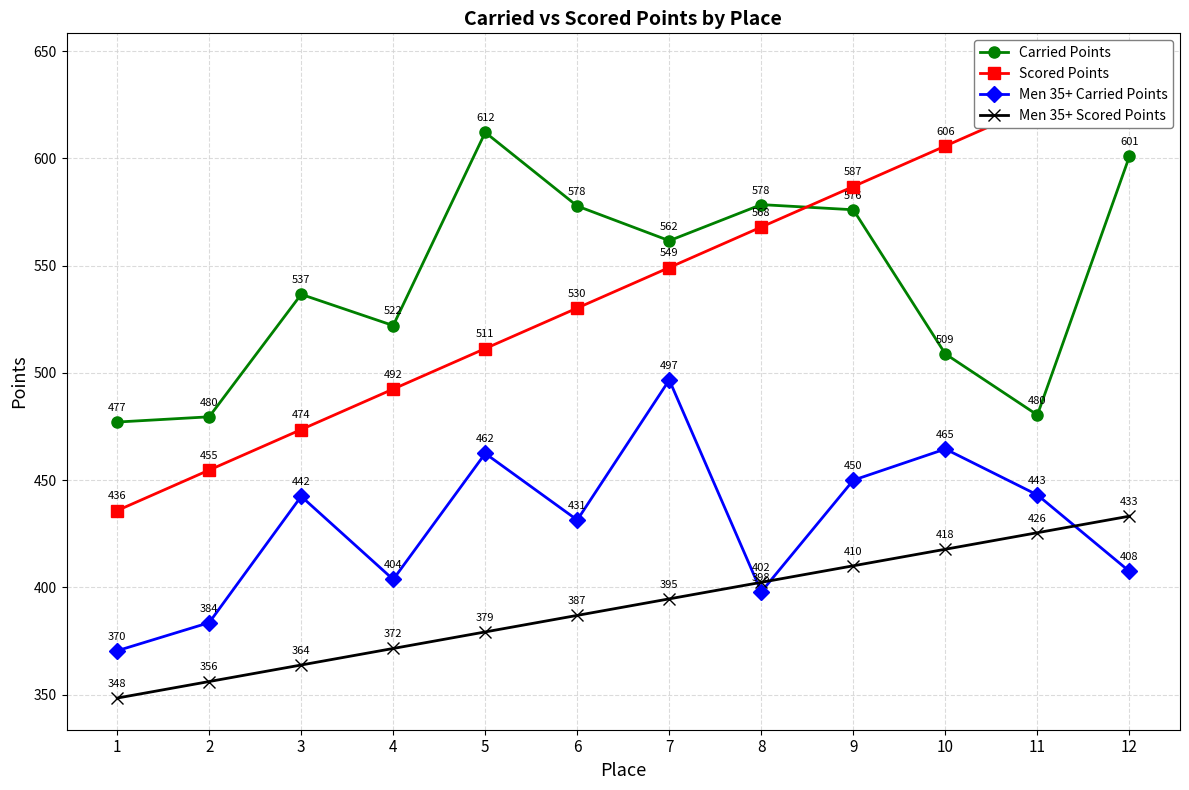

How many interior local valleys does the Men 35+ Carried Points series have?

3